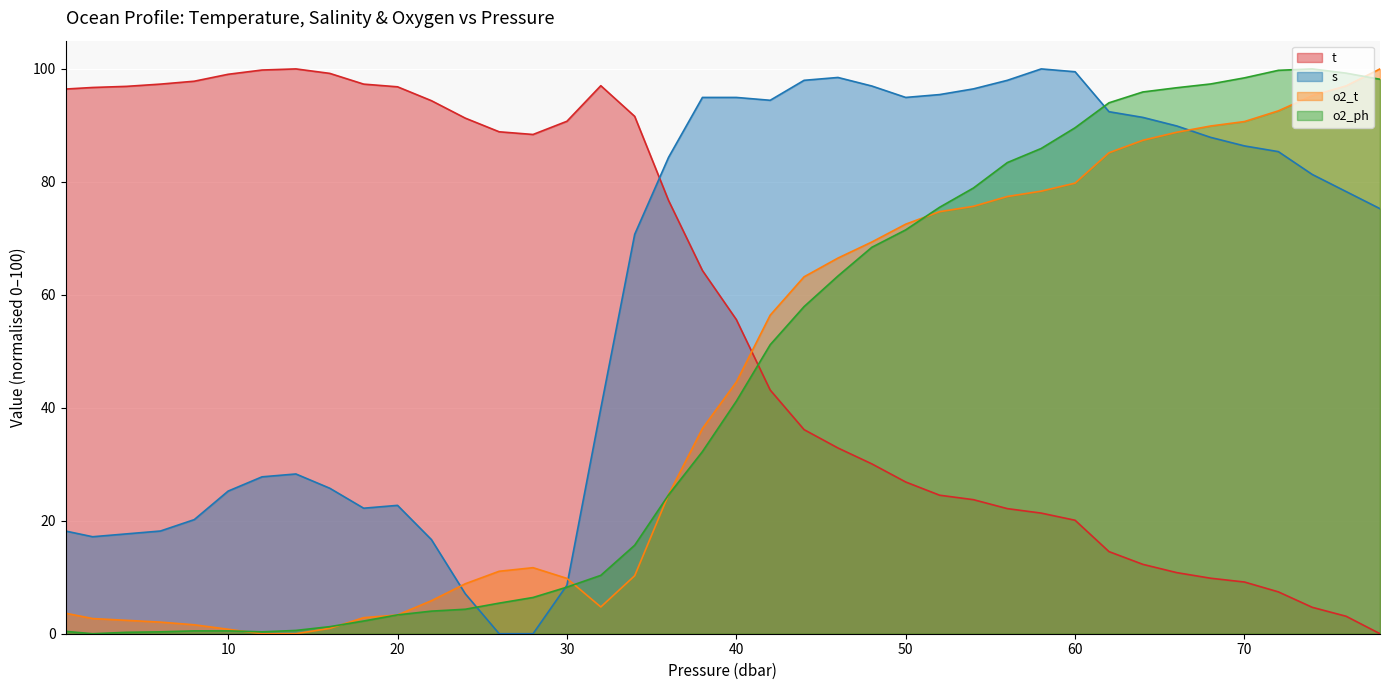

How many values in the t series are below 64?

20